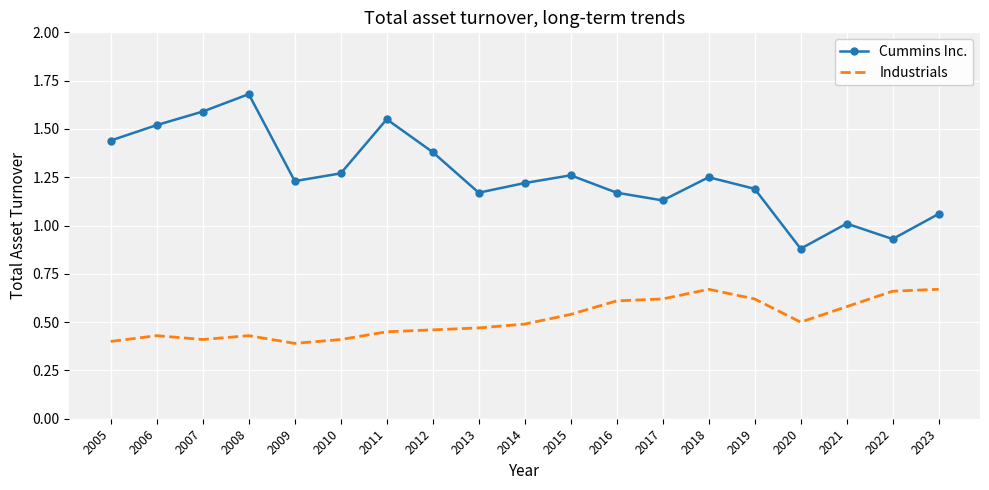

Which series has the widest spread of values?

Cummins Inc.